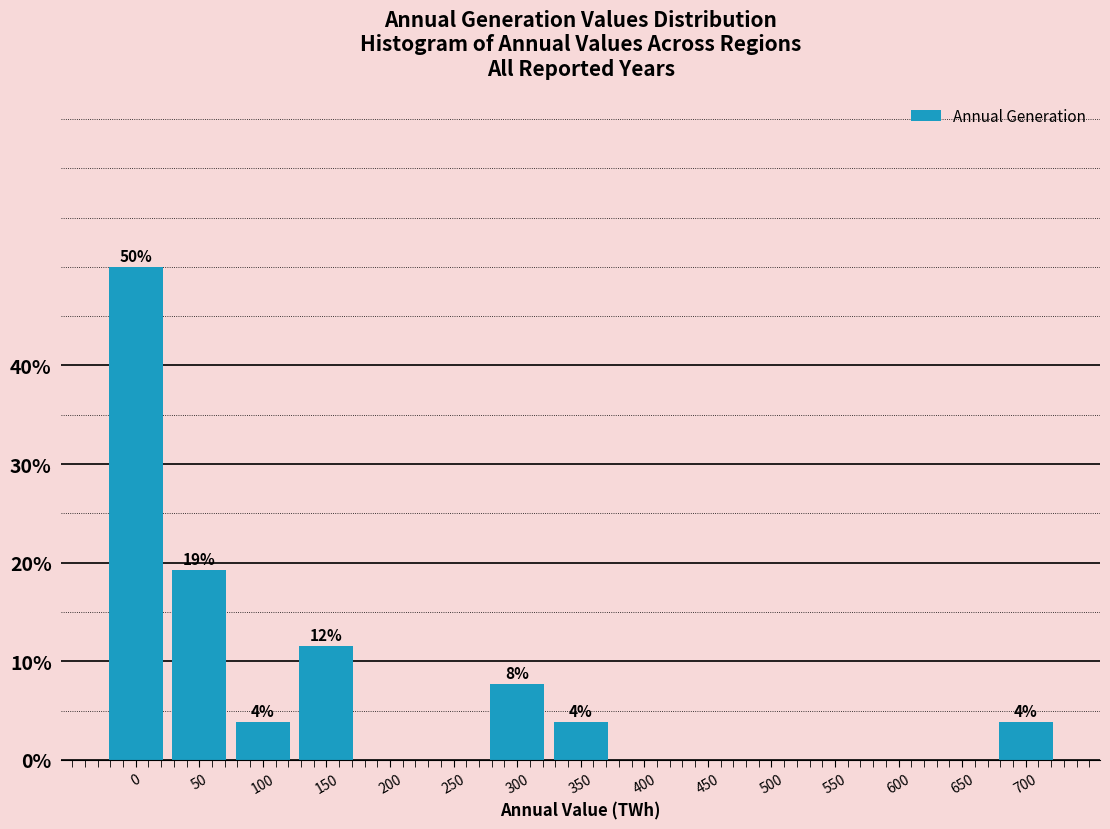

Reading left to right, transcribe all the data shown in this chart.

0=50.0	50=19.2	100=3.8	150=11.5	200=0.0	250=0.0	300=7.7	350=3.8	400=0.0	450=0.0	500=0.0	550=0.0	600=0.0	650=0.0	700=3.8